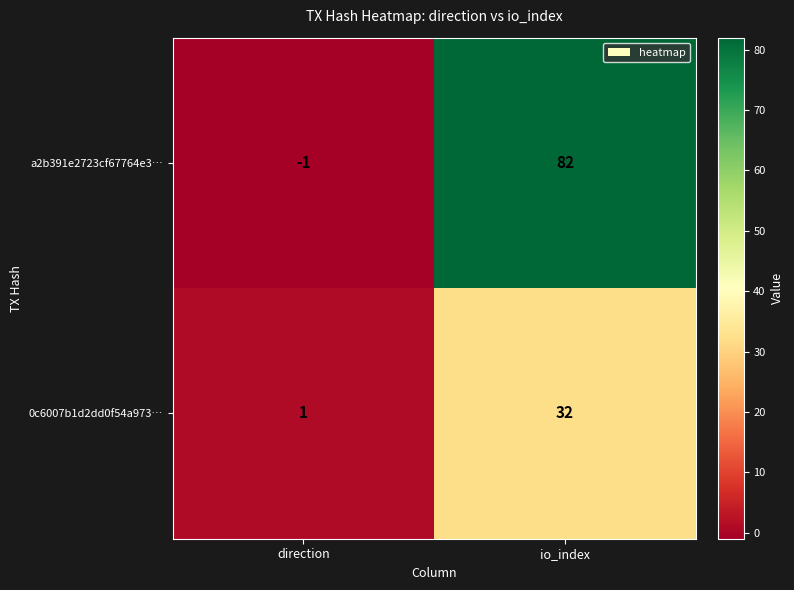

The value of a2b391e2723cf67764e3… at io_index is 82. True or false?

True